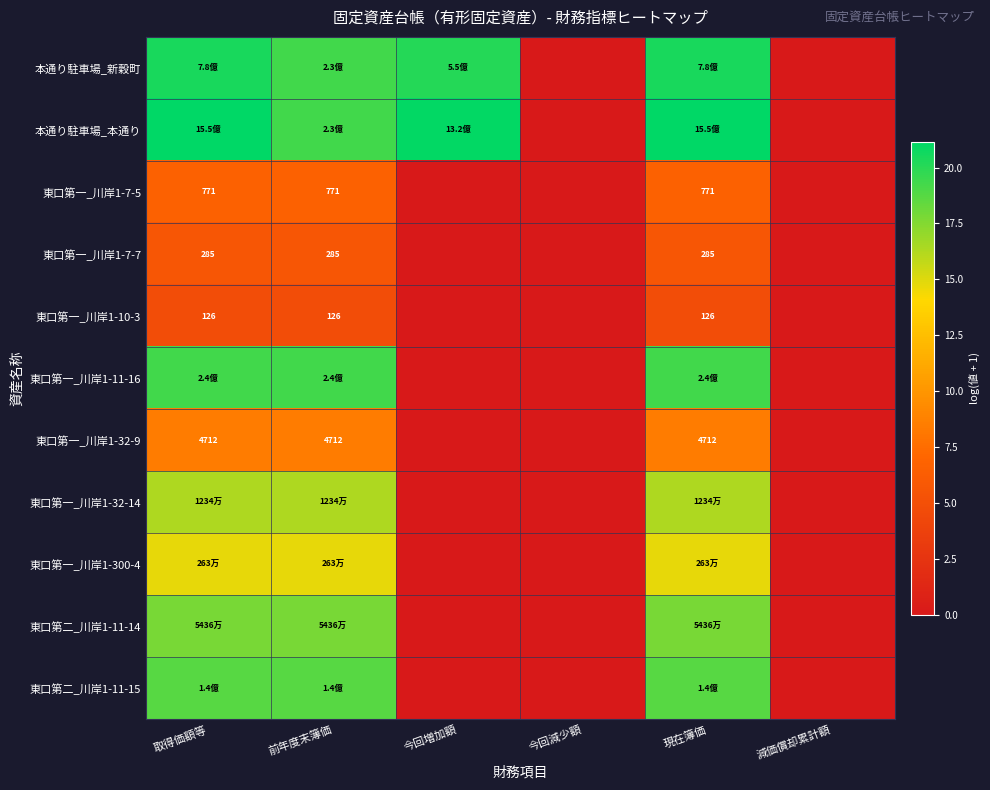

How many data points in 東口第一_川岸1-300-4 are above 14?

3